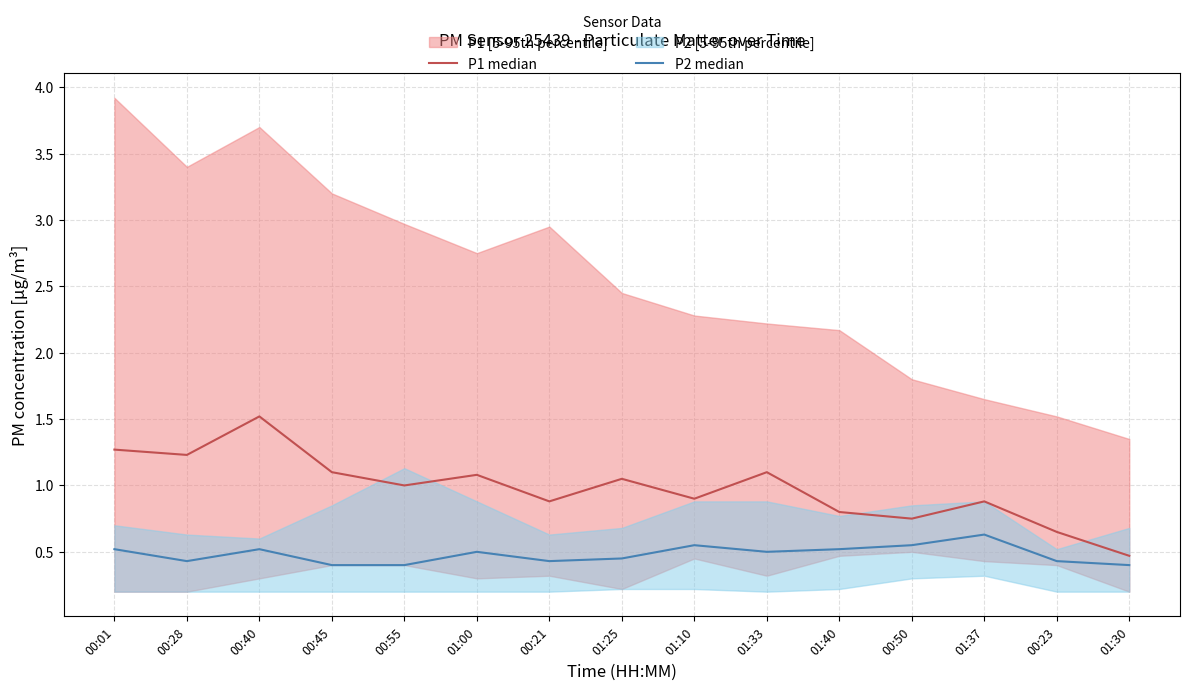

Is it true that P1 median equals 1.0 at 00:55?

True